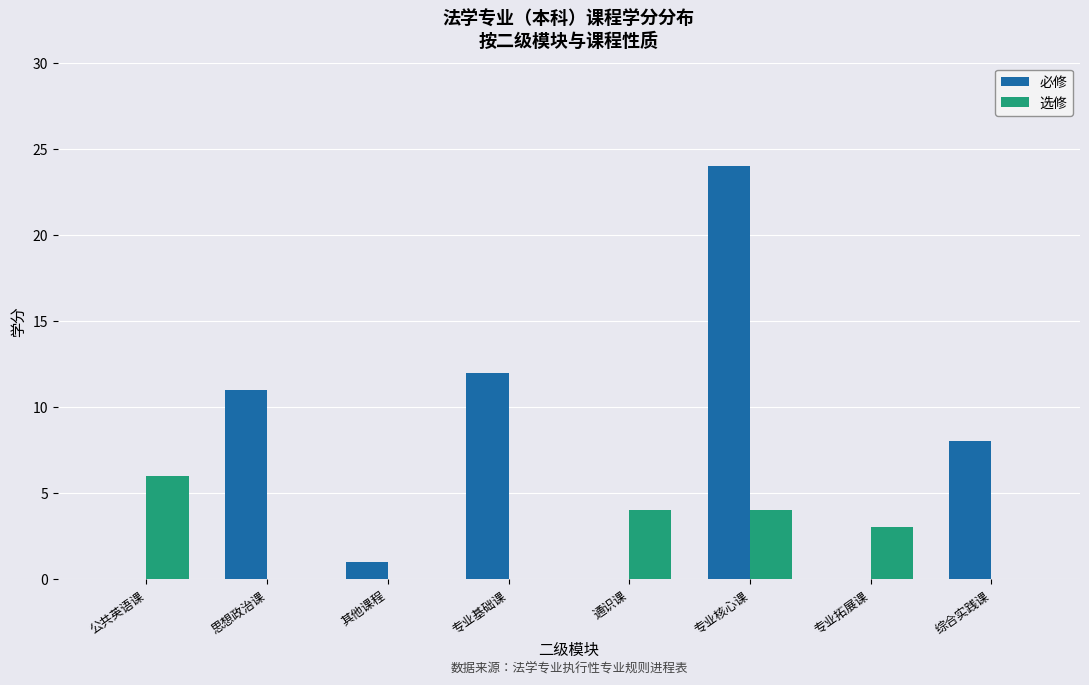

Between 公共英语课 and 思想政治课, which series saw the biggest shift?

必修